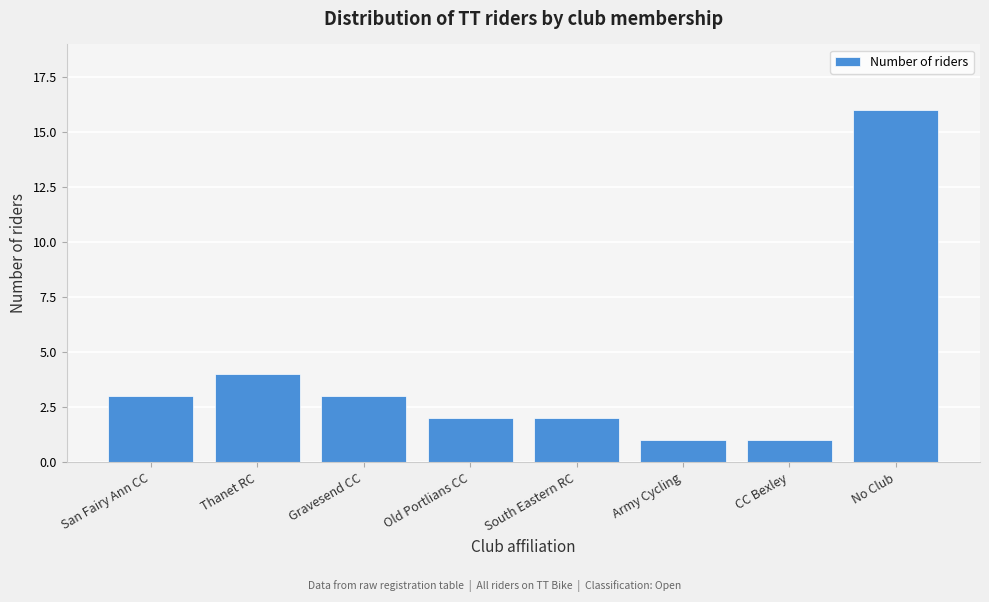

Reading left to right, list all the values displayed in this chart.

3	4	3	2	2	1	1	16